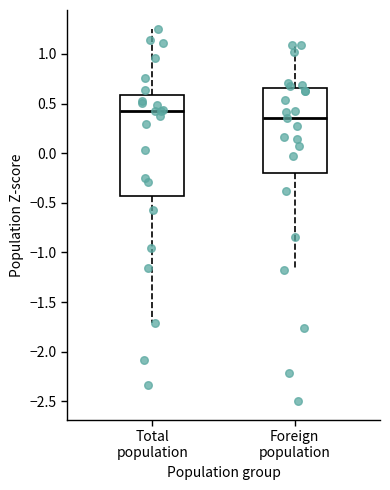

Reading left to right, transcribe this box plot: for each box, give where its median line is, the range the box spans, and where its two whiskers end, as read against the y-axis. The values are not printed on the chart, so give them approximately, as read against the axis.

Total population: median 0.40, box -0.45 to 0.60, whiskers -1.70 to 1.25
Foreign population: median 0.35, box -0.20 to 0.65, whiskers -1.20 to 1.10